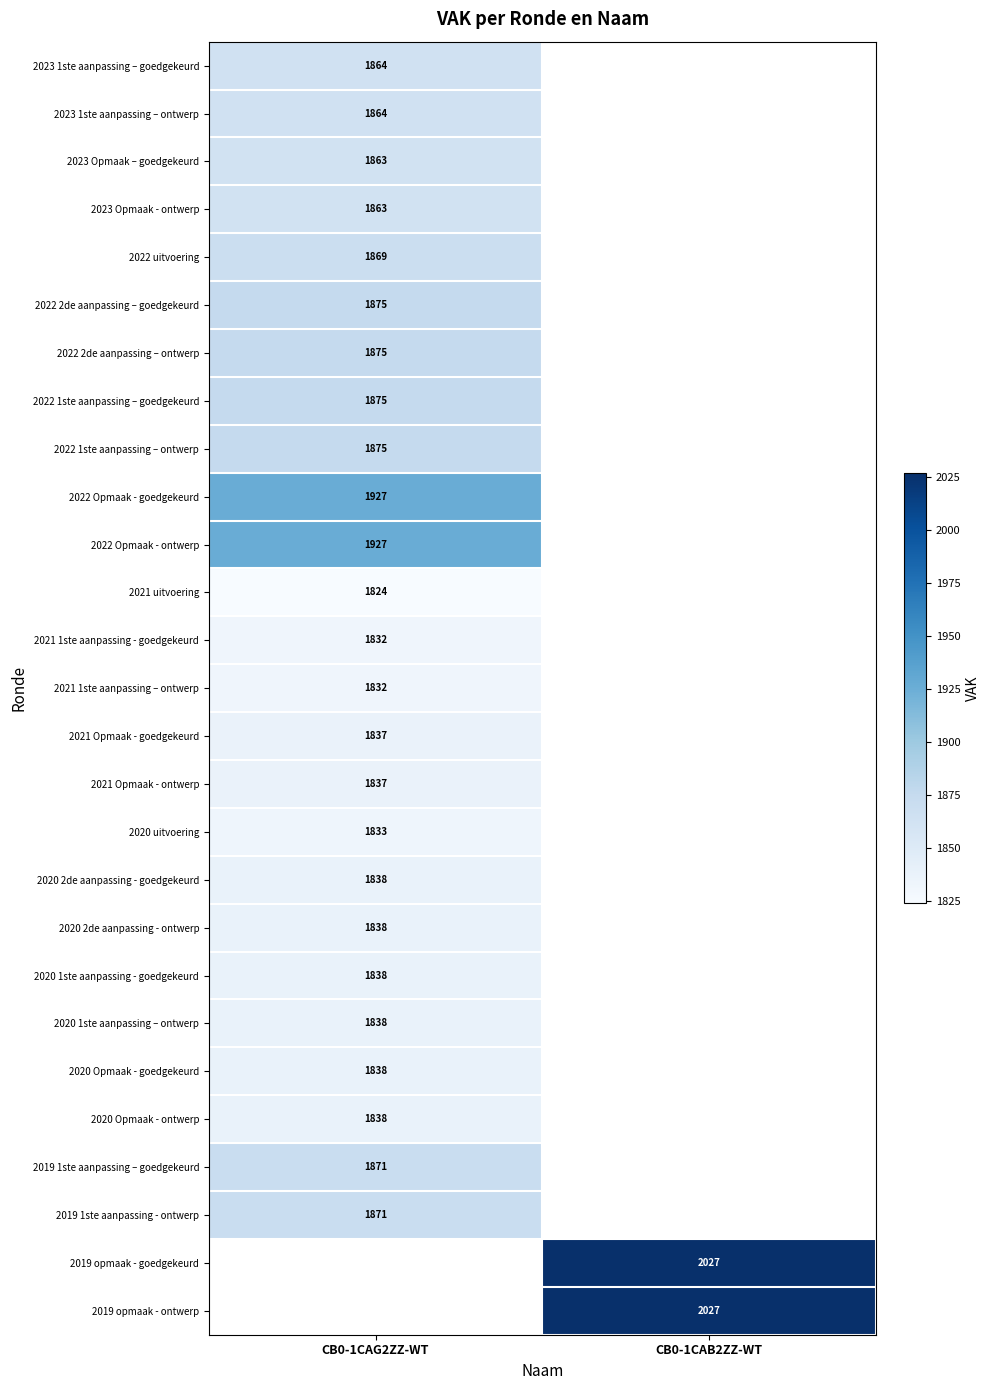

The value of 2020 1ste aanpassing – ontwerp at CB0-1CAG2ZZ-WT is 945. True or false?

False